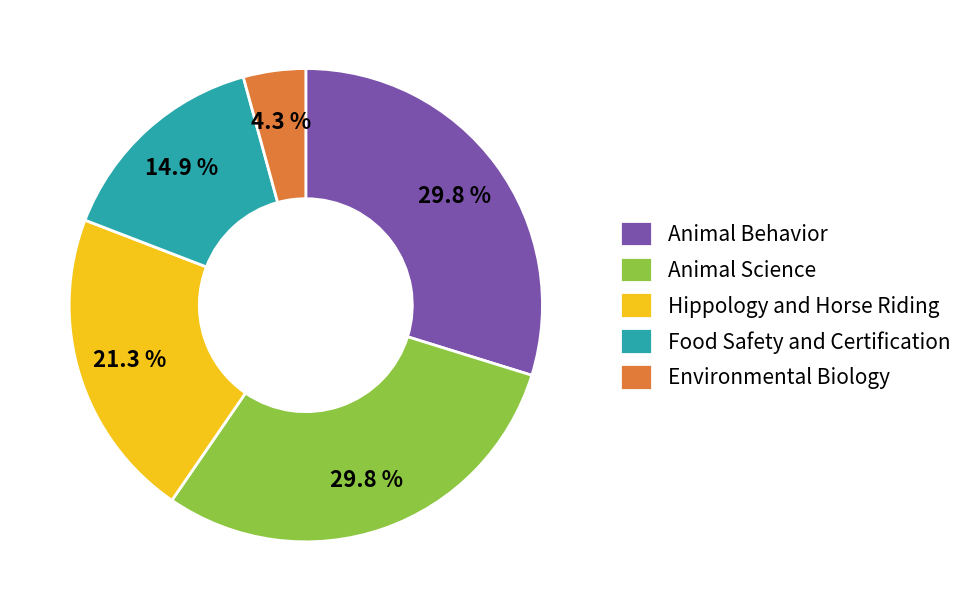

How much of the chart is everything except Hippology and Horse Riding?

78.7%